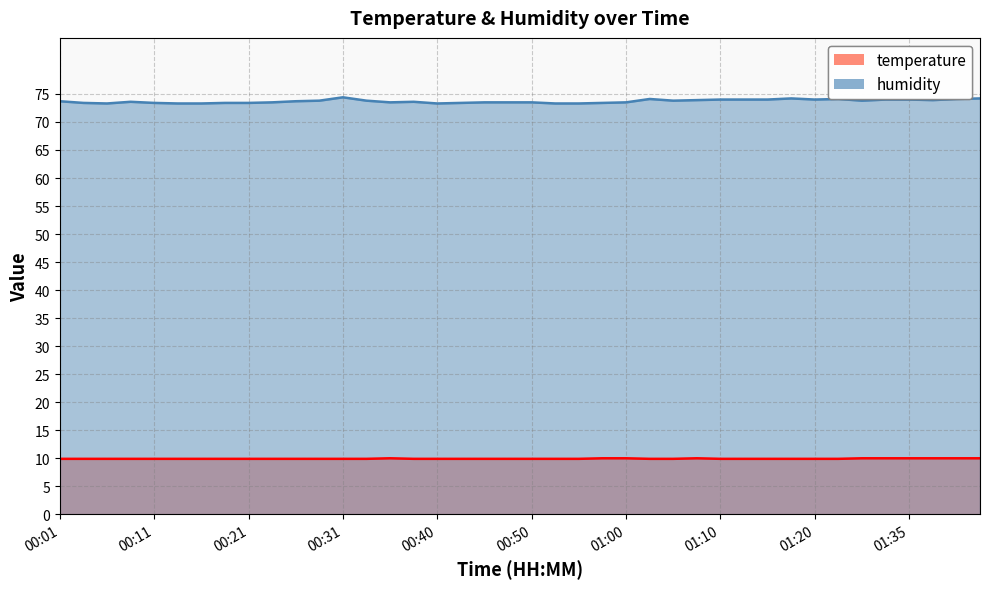

Where is the first local maximum for humidity?

00:09